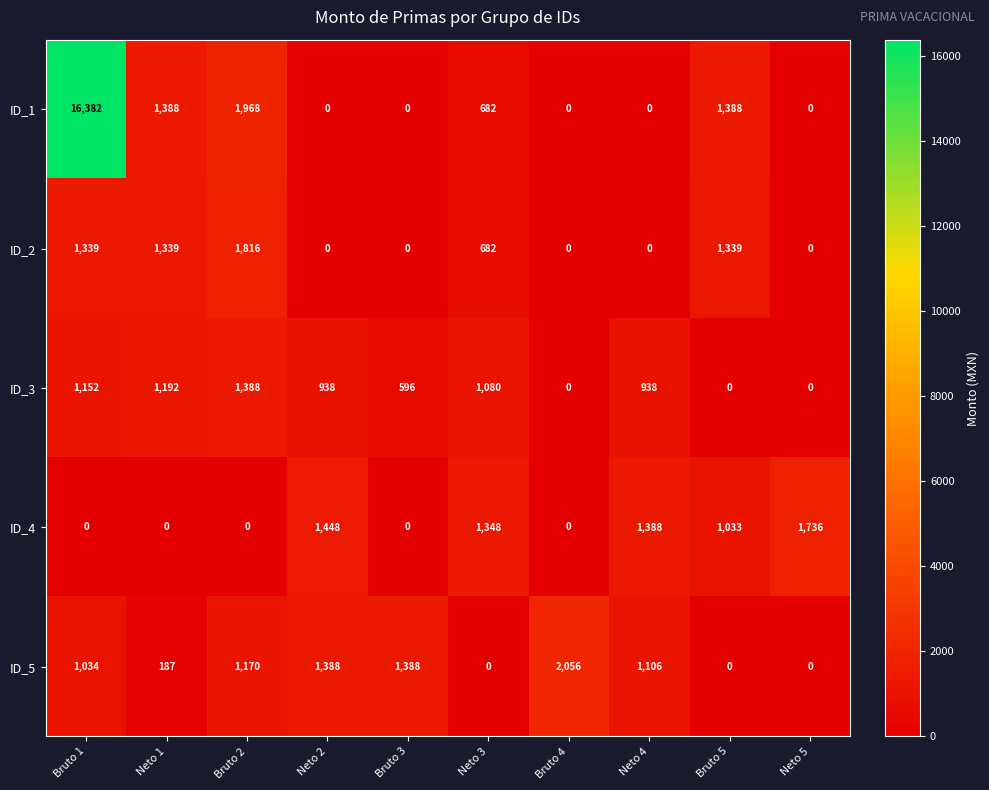

At how many categories does at least one series exceed 2468?

1